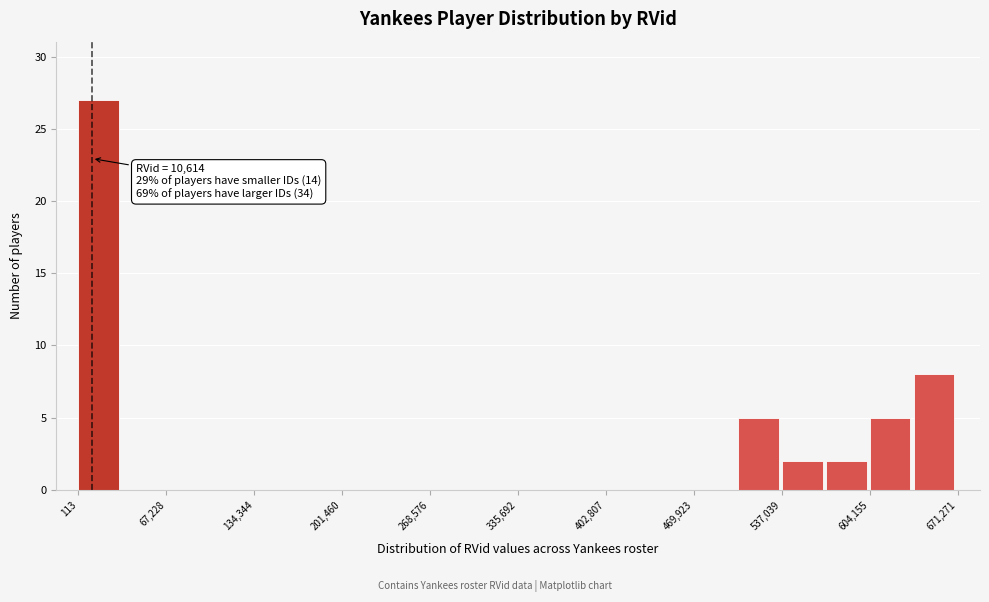

Read against the x-axis, roughly where is the centre of the tallest bar?

20000